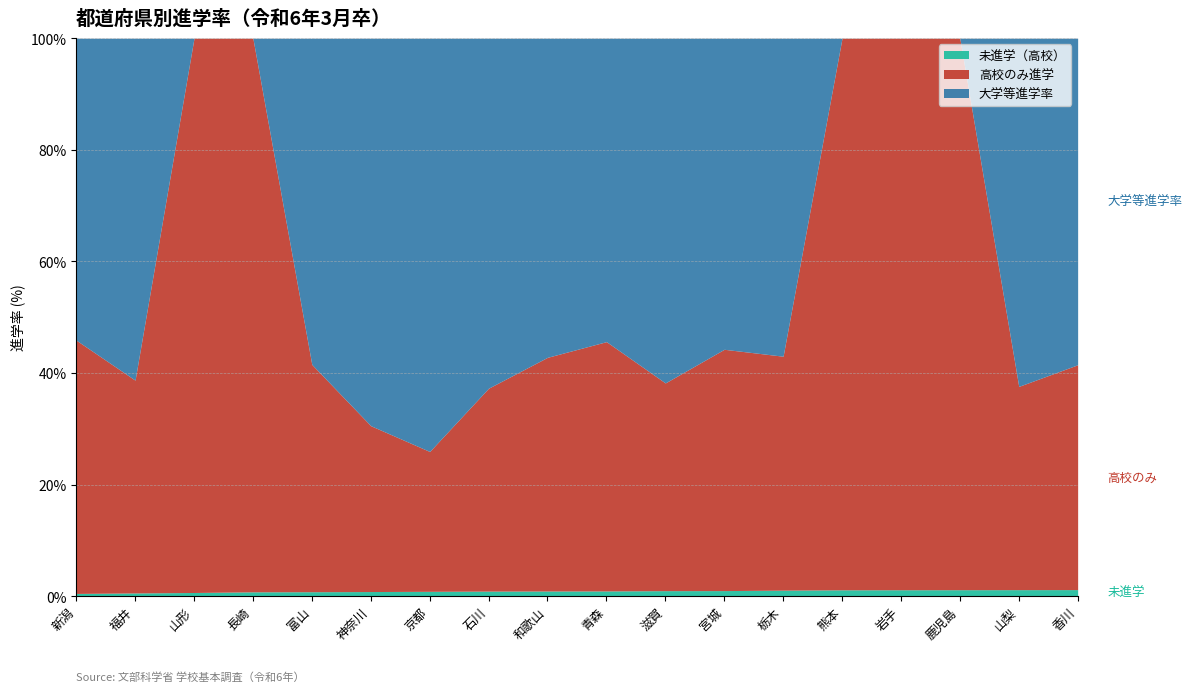

What are all the series names shown in the legend?

未進学（高校）, 高校のみ進学, 大学等進学率